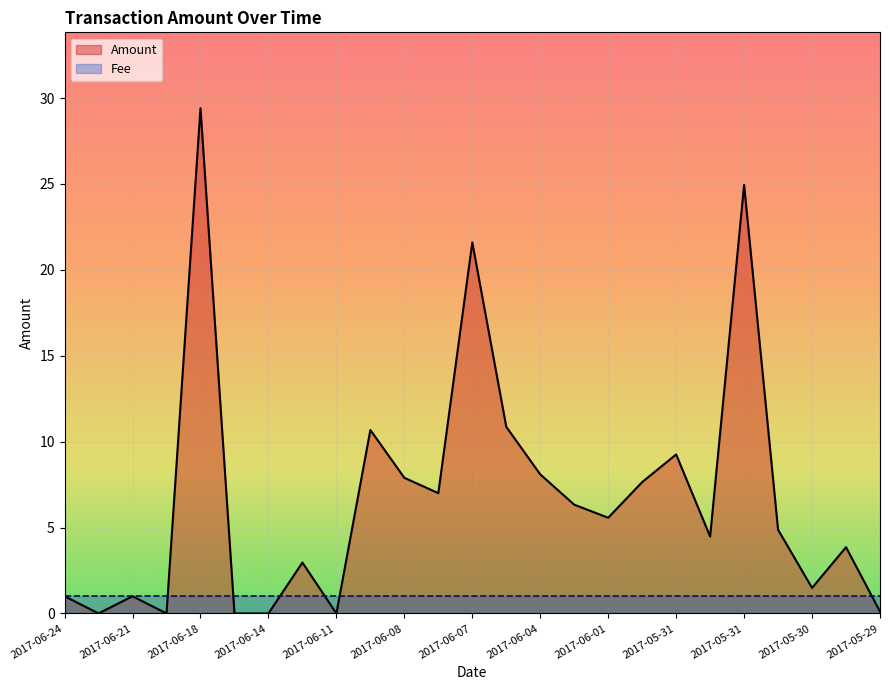

Which series has the widest spread of values?

Amount